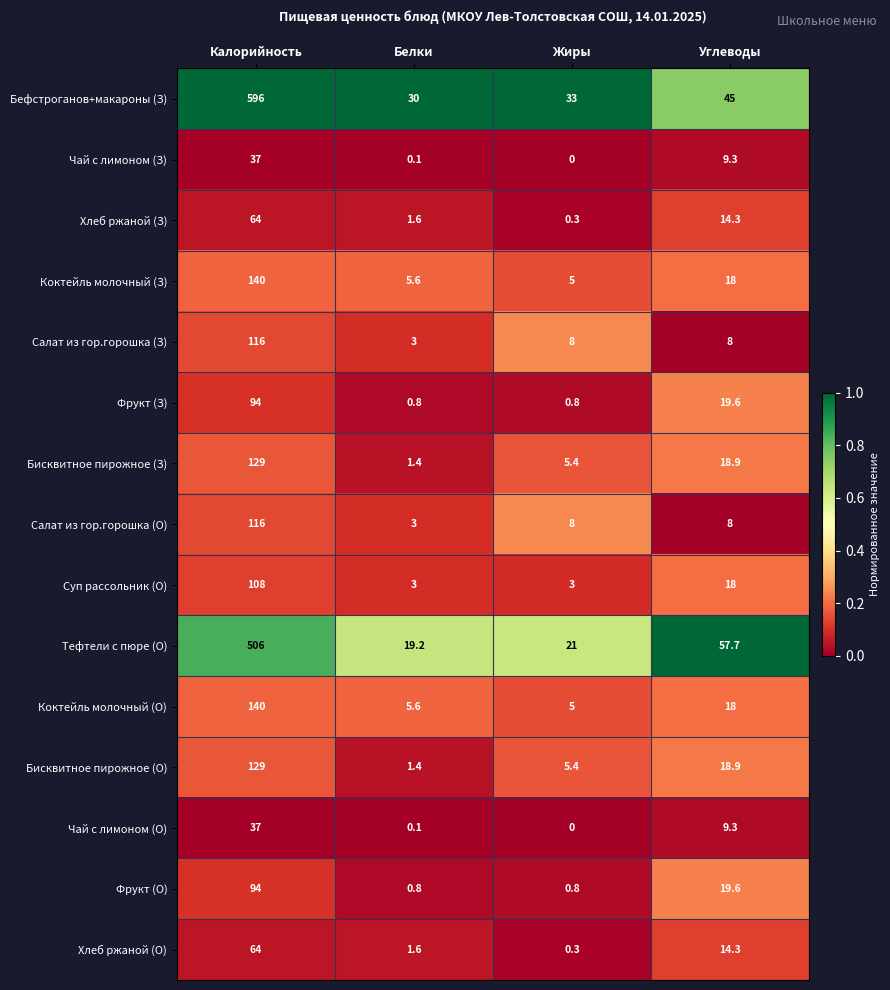

Which series has the largest total across all categories?

Бефстроганов+макароны (З)